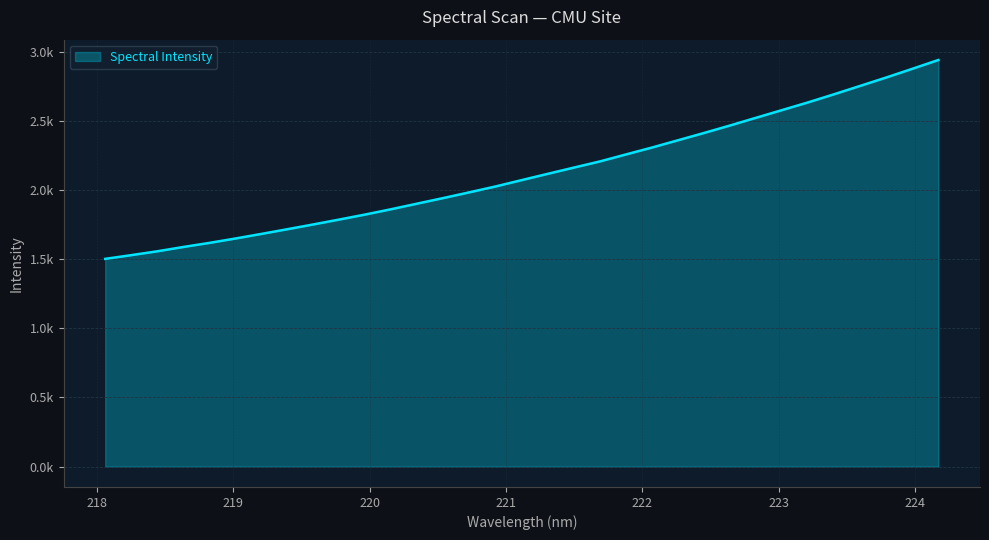

Where is the data nearest to the value 2220?

221.6902